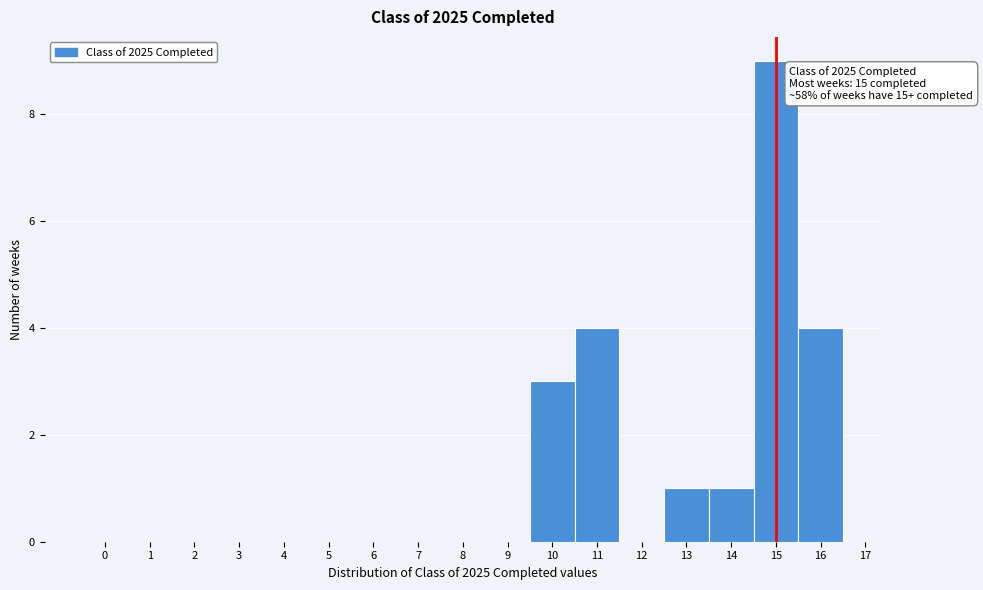

Over which range of the x-axis is the bar tallest?

14.5 to 15.5